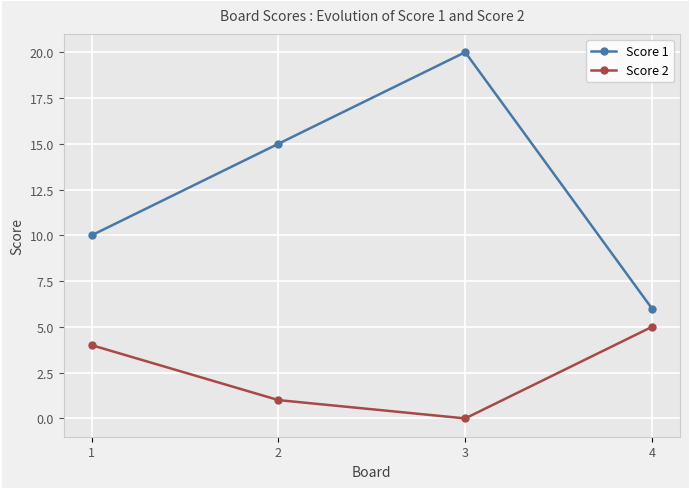

At which category is the sum across all series the highest?

3